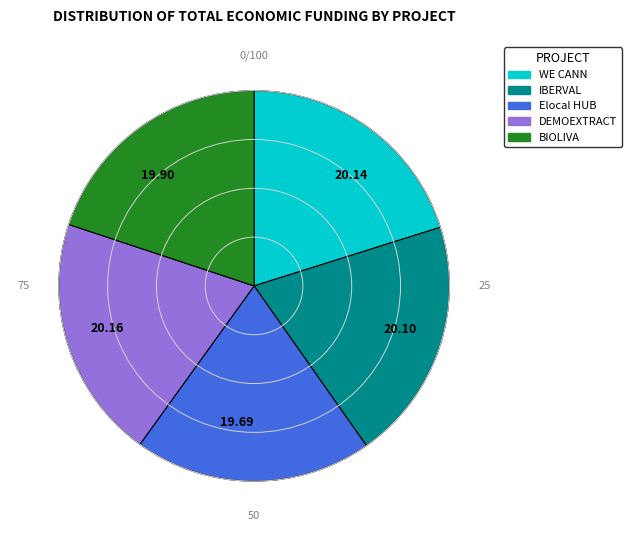

Do 20.16 and 20.14 together represent more than half of the pie?

No